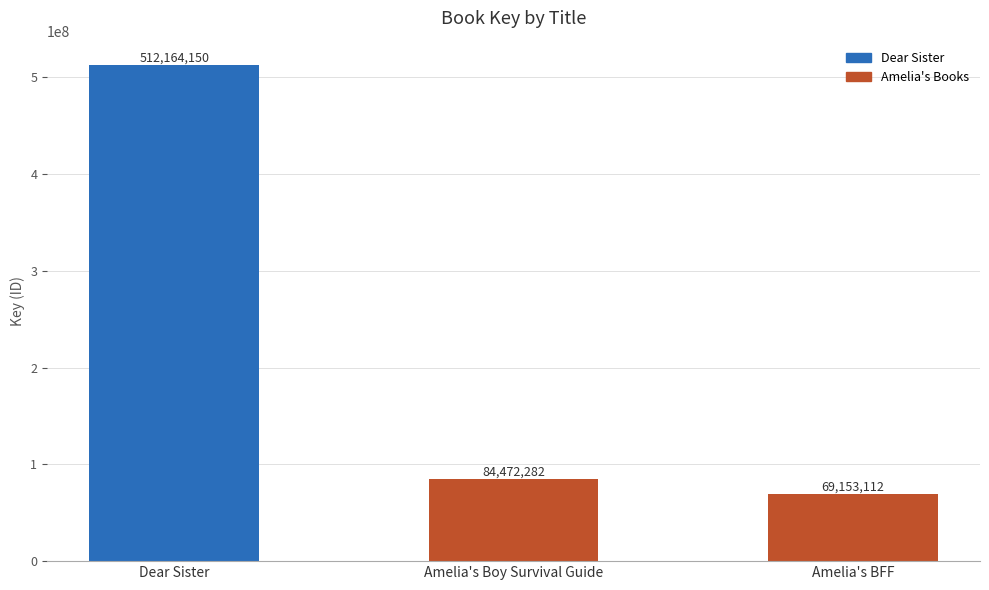

Which label corresponds to the smallest value in the chart?

Amelia's BFF